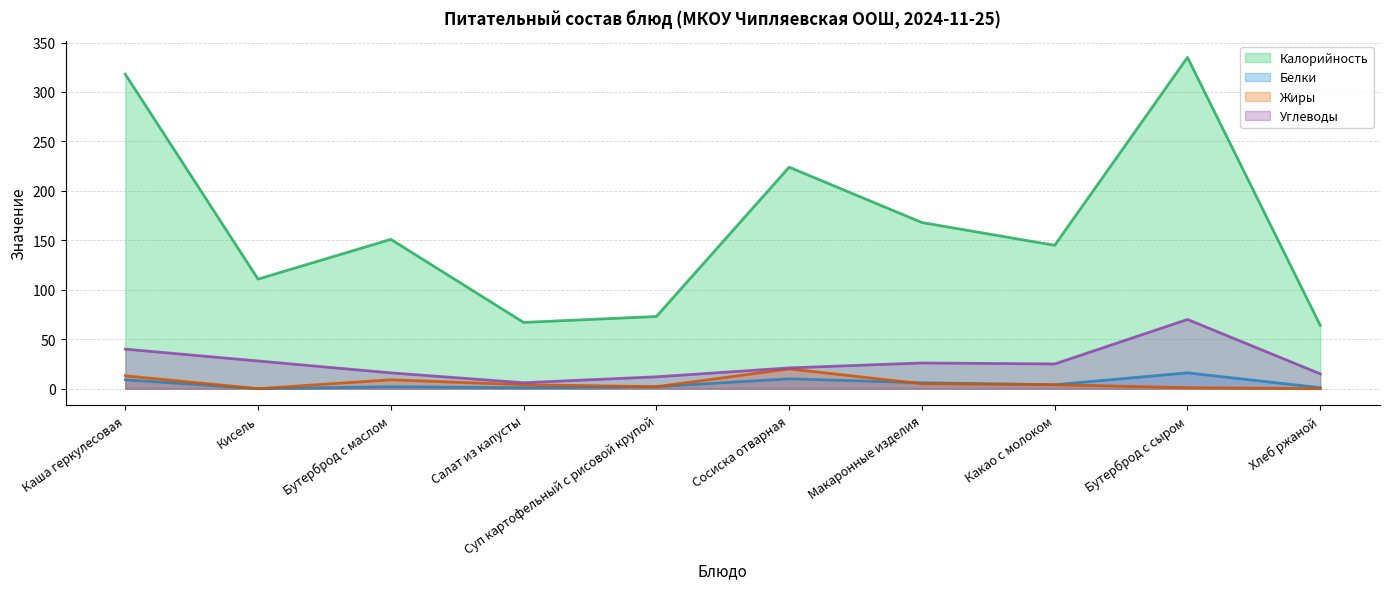

At Хлеб ржаной, list the series in order from smallest to largest.

Жиры, Белки, Углеводы, Калорийность